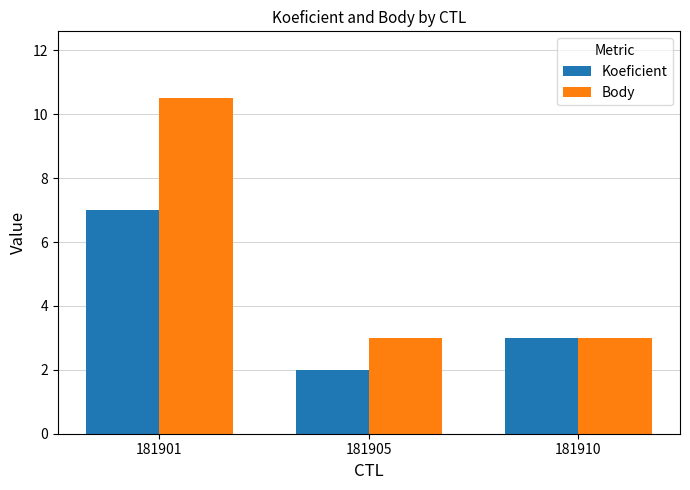

List the labels in order of Koeficient value, smallest first.

181905, 181910, 181901